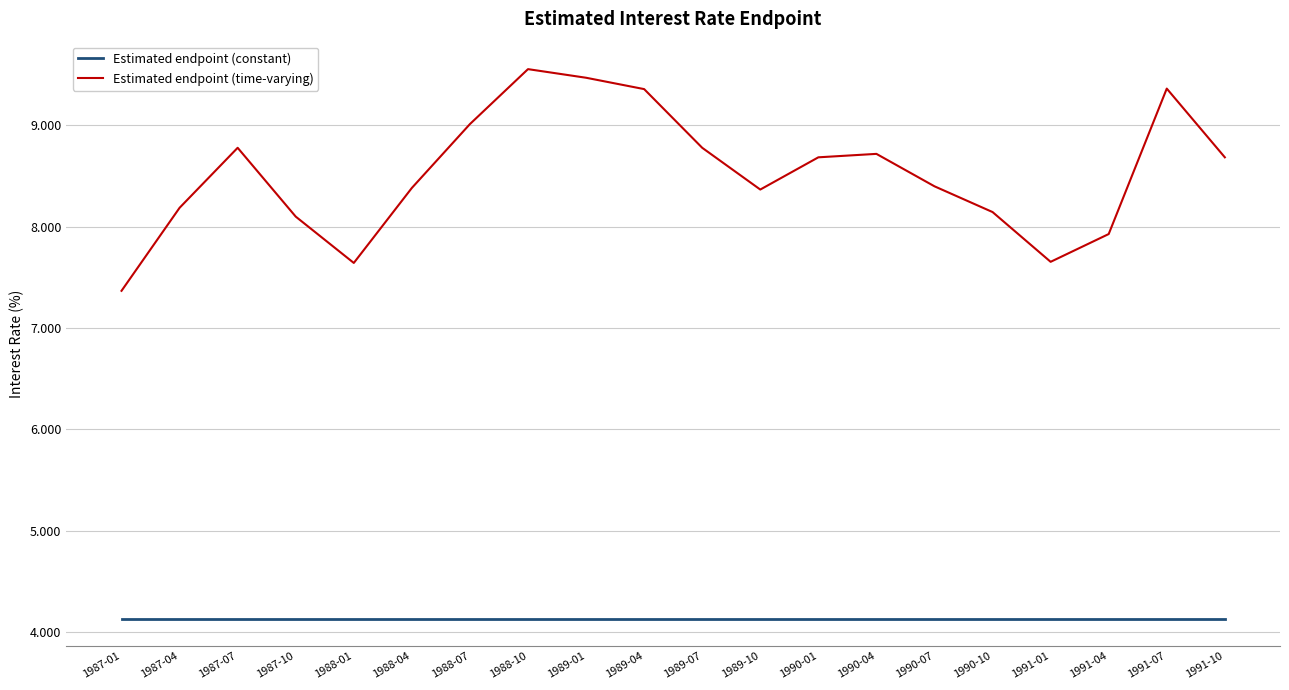

Which series has the largest total across all categories?

Estimated endpoint (time-varying)